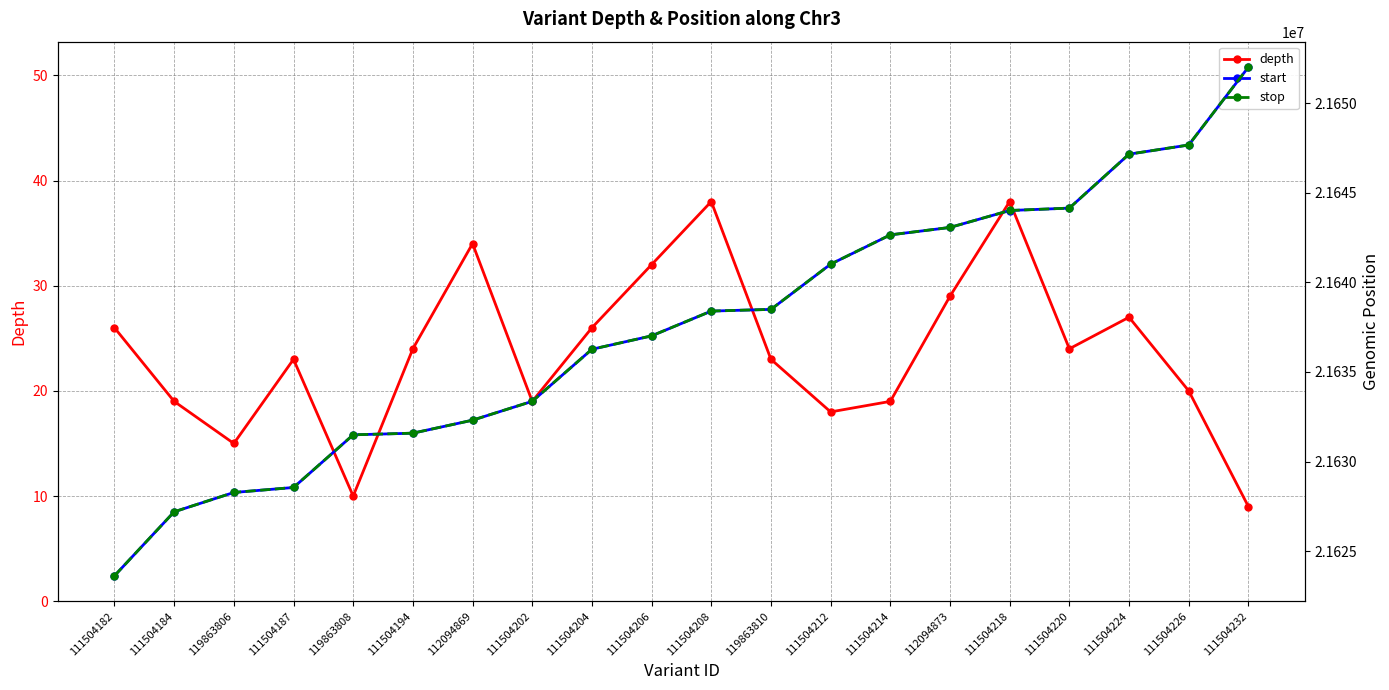

What is the highest value of the depth series?

38